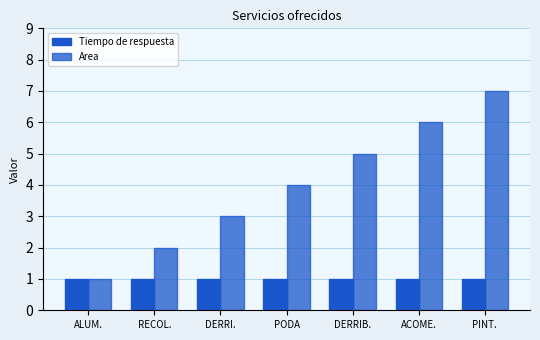

How many data points in Area are less than 4?

3